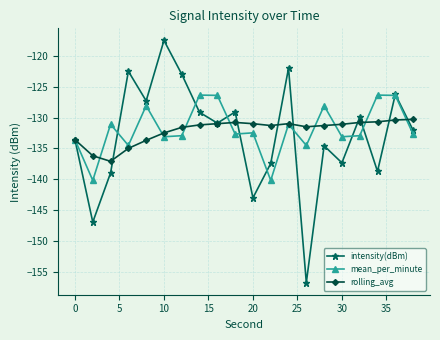

What is the maximum value for intensity(dBm)?

-117.5